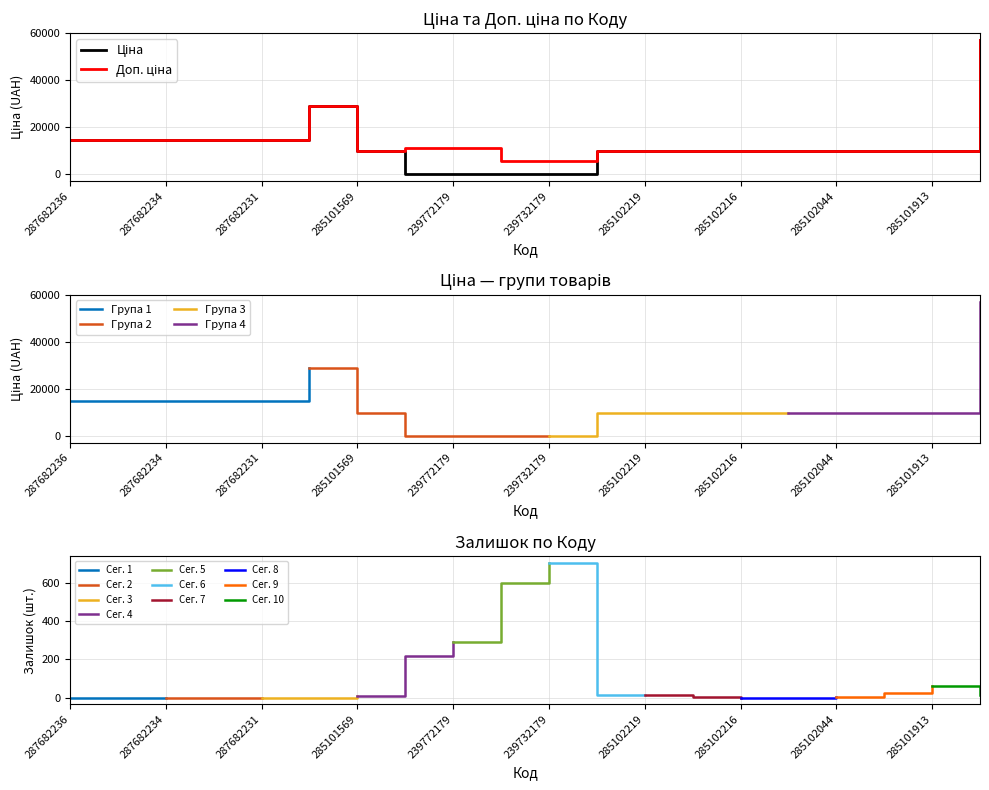

What is the difference between the maximum and minimum values in the Доп. ціна series?

51667.0